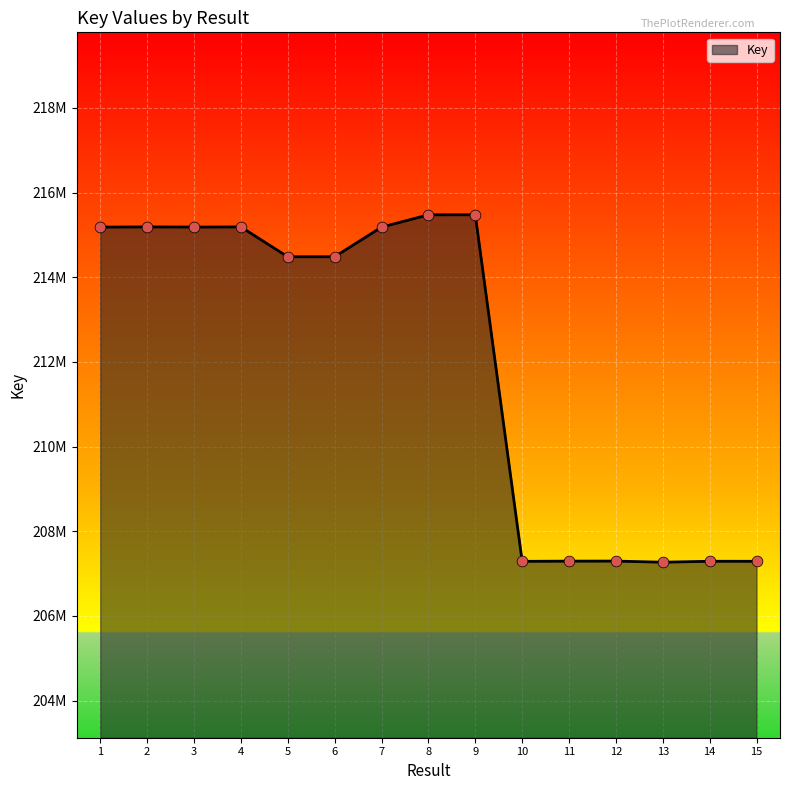

Approximately how many times larger is the value at 2 compared to 6?

1.0